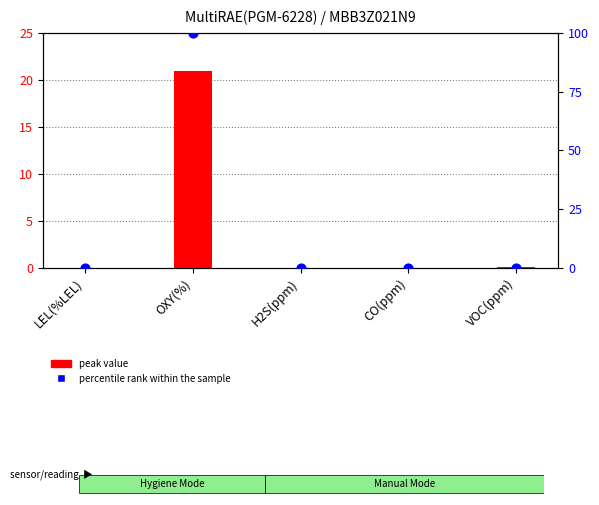

Which series has the largest Y range (max minus min)?

percentile rank within the sample